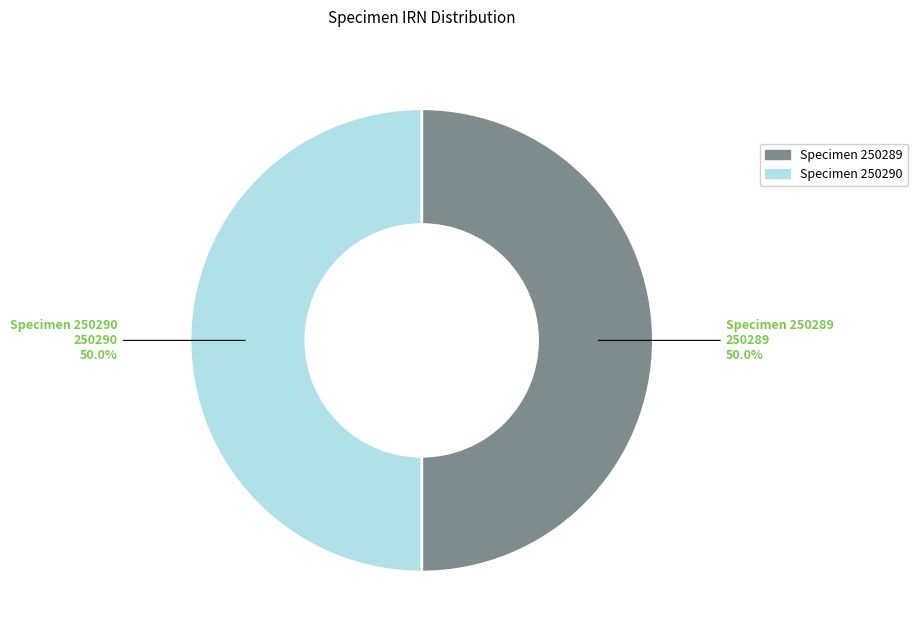

How many segments does this pie chart have?

2